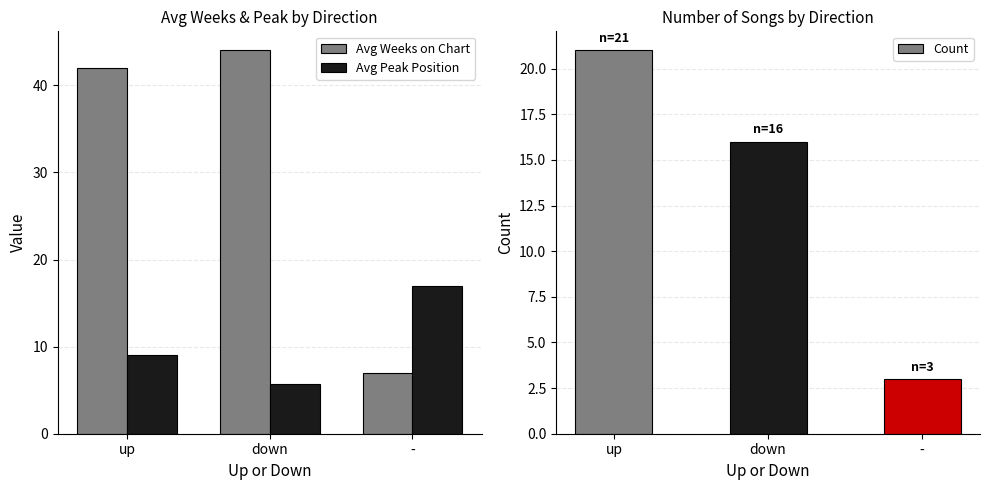

Where does the Avg Weeks on Chart series first go above 41?

up